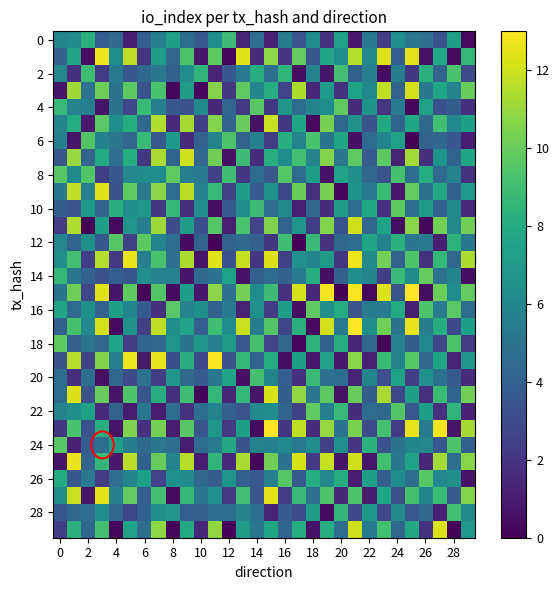

What is the greatest value displayed?

13.0